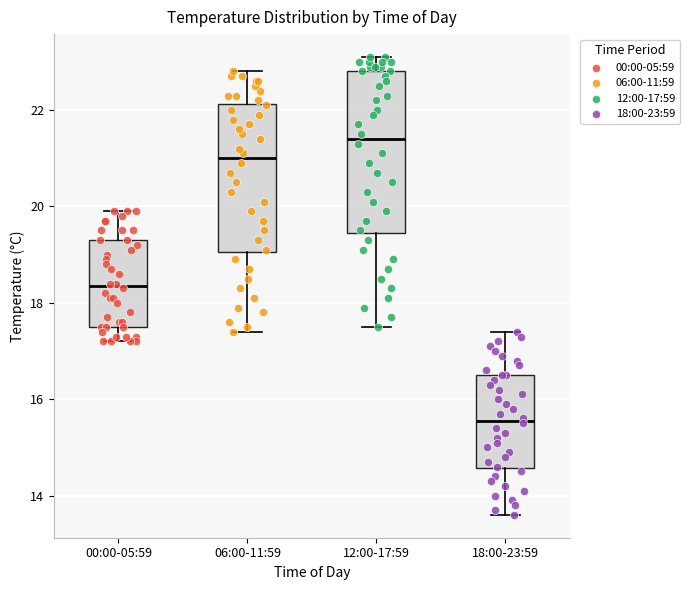

Reading left to right, transcribe this box plot: for each box, give where its median line is, the range the box spans, and where its two whiskers end, as read against the y-axis. The values are not printed on the chart, so give them approximately, as read against the axis.

00:00-05:59: median 18.4, box 17.6 to 19.4, whiskers 17.2 to 20.0
06:00-11:59: median 21.0, box 19.0 to 22.2, whiskers 17.4 to 22.8
12:00-17:59: median 21.4, box 19.4 to 22.8, whiskers 17.6 to 23.2
18:00-23:59: median 15.6, box 14.6 to 16.6, whiskers 13.6 to 17.4